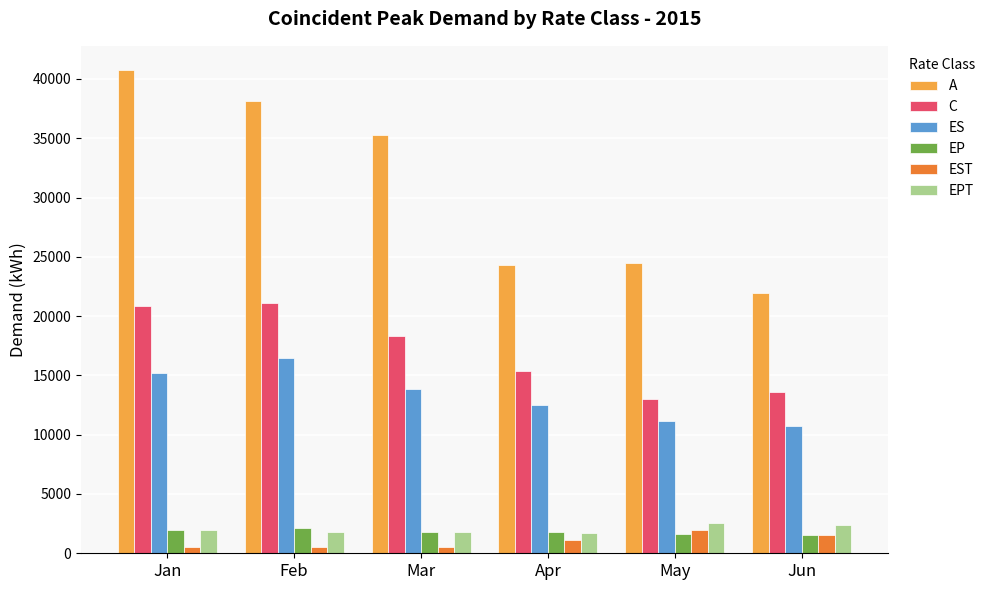

How many bars are there in each group?

6